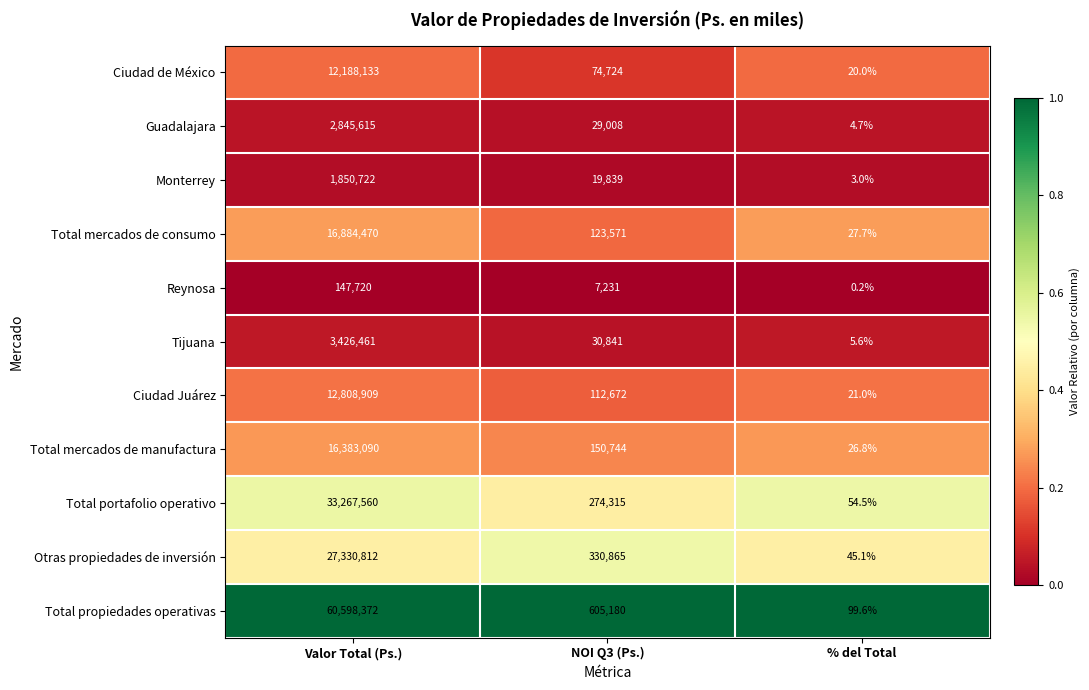

What is the spread (max minus min) of values at NOI Q3 (Ps.)?

597949.0